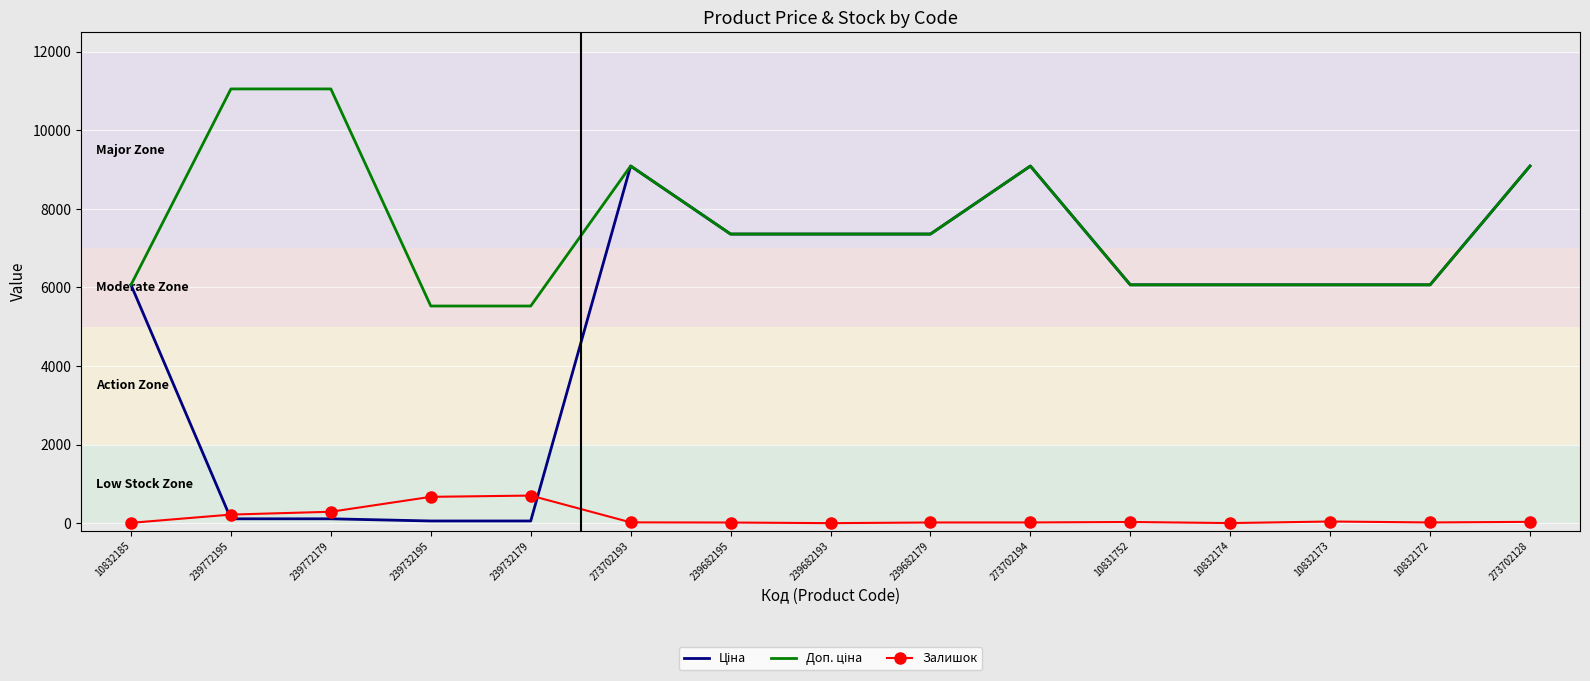

Is it true that Залишок equals 8.0 at 10832185?

True